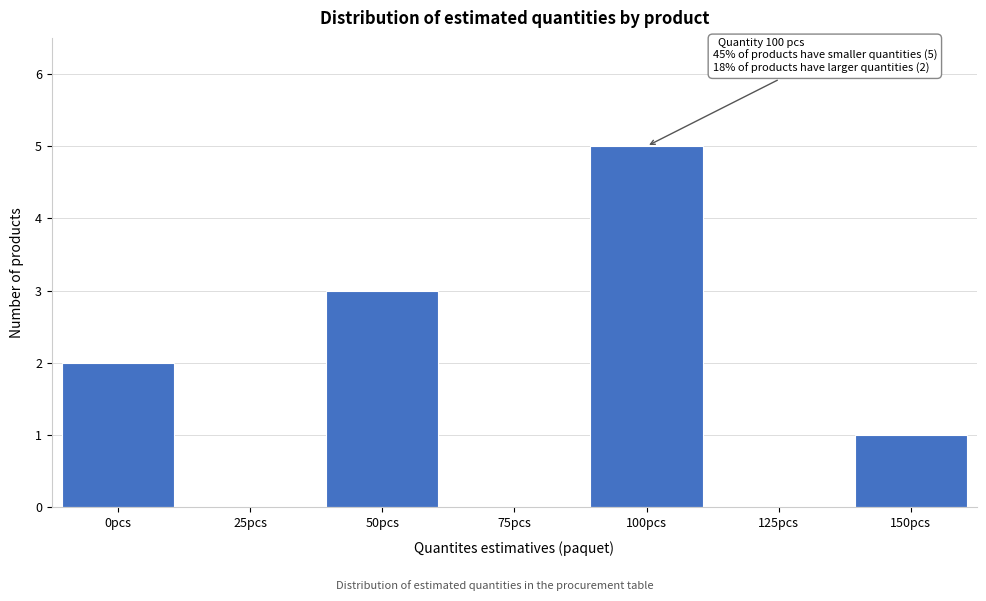

Reading right to left, what are all the values shown in this chart?

150pcs=1	125pcs=0	100pcs=5	75pcs=0	50pcs=3	25pcs=0	0pcs=2